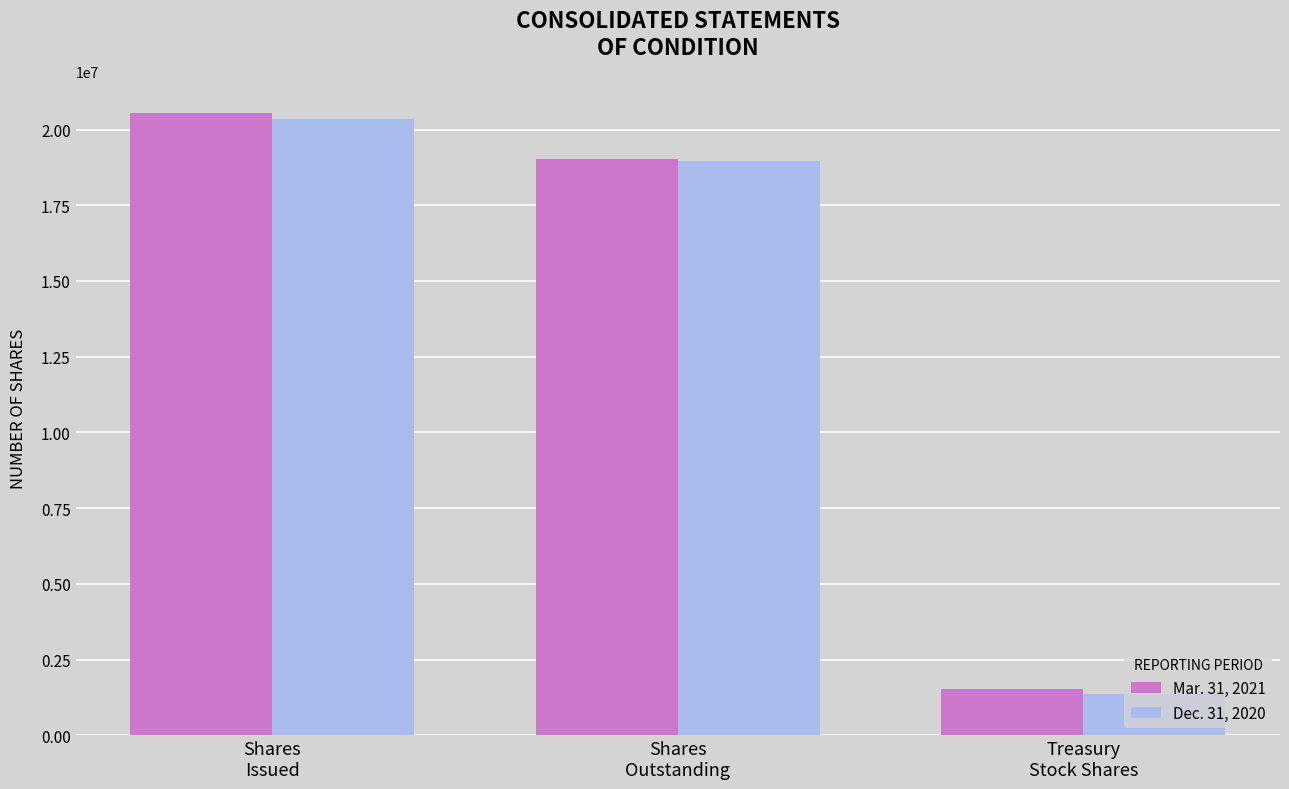

At which category does the chart reach its peak across all series?

Shares
Issued